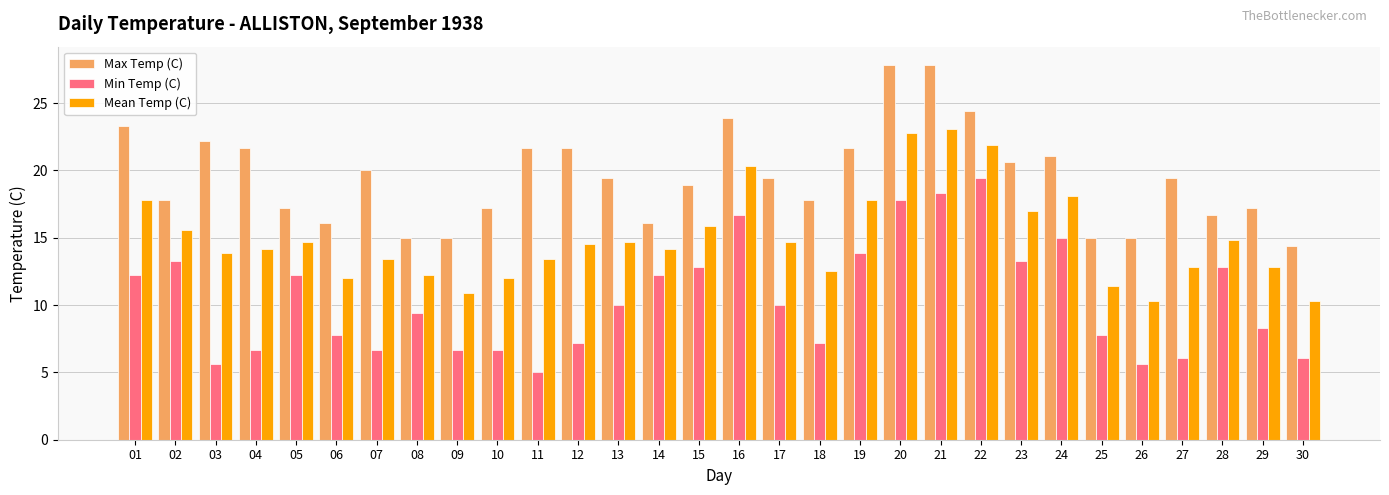

What is the maximum value for Min Temp (C)?

19.4